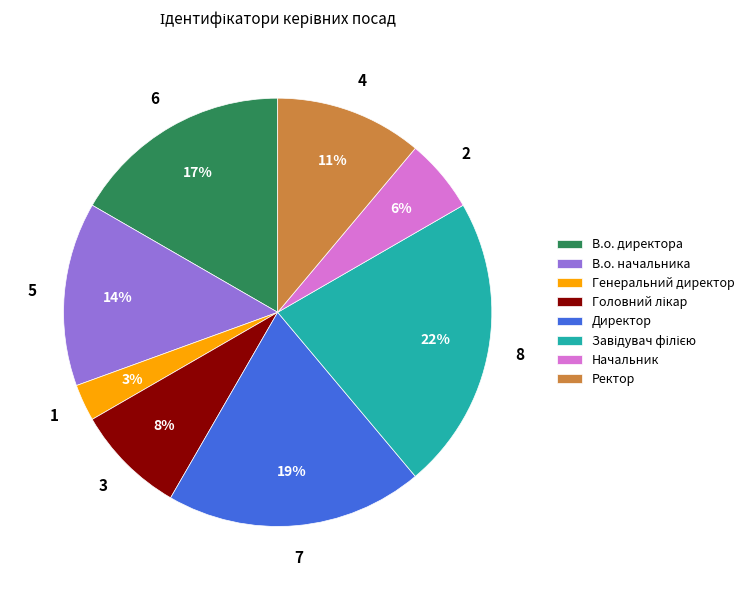

To the nearest percent, what is the difference between the В.о. директора and В.о. начальника slice percentages?

3%